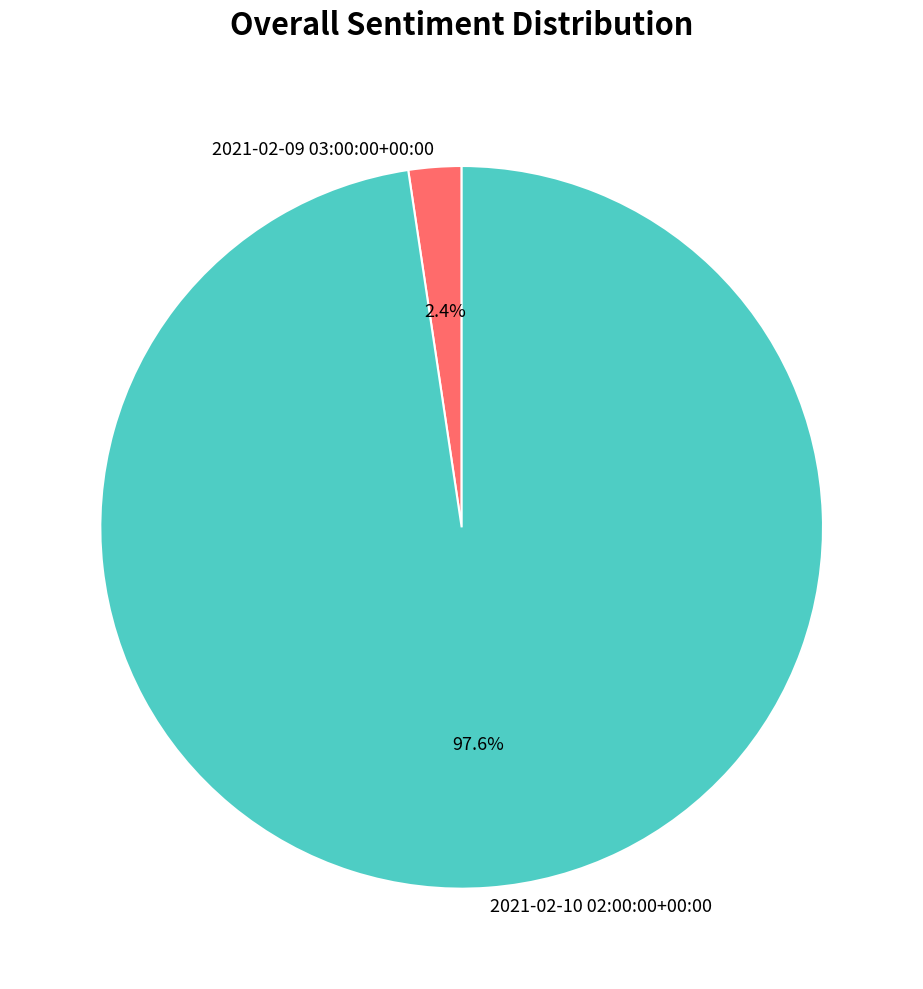

To the nearest percent, what percentage of the pie is 2021-02-10 02:00:00+00:00?

98%